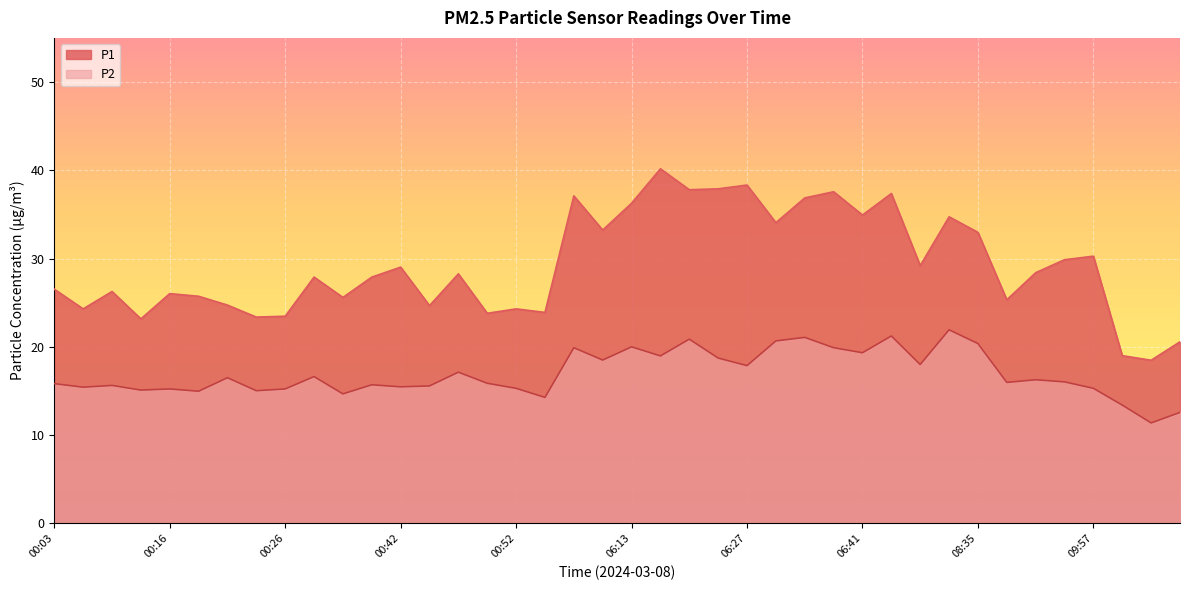

At which label does P1 reach its minimum?

10:37